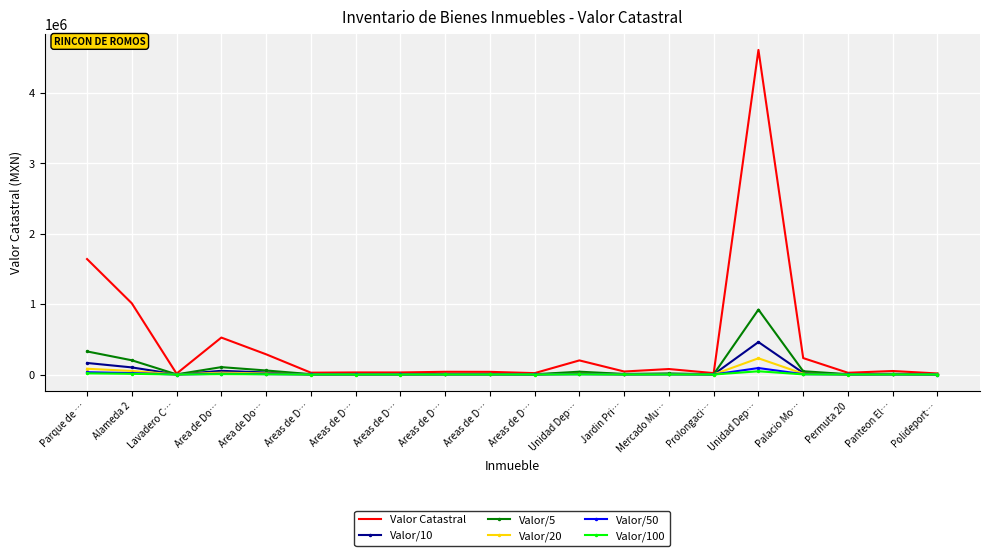

What is the sum of all Valor/50 values?

178553.3